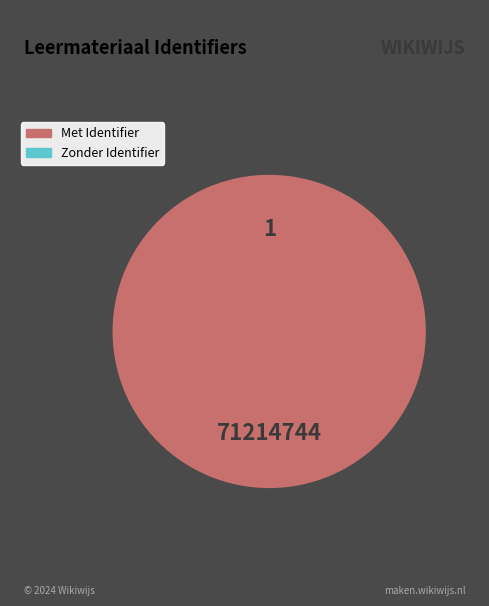

Is there a majority slice in this chart?

No